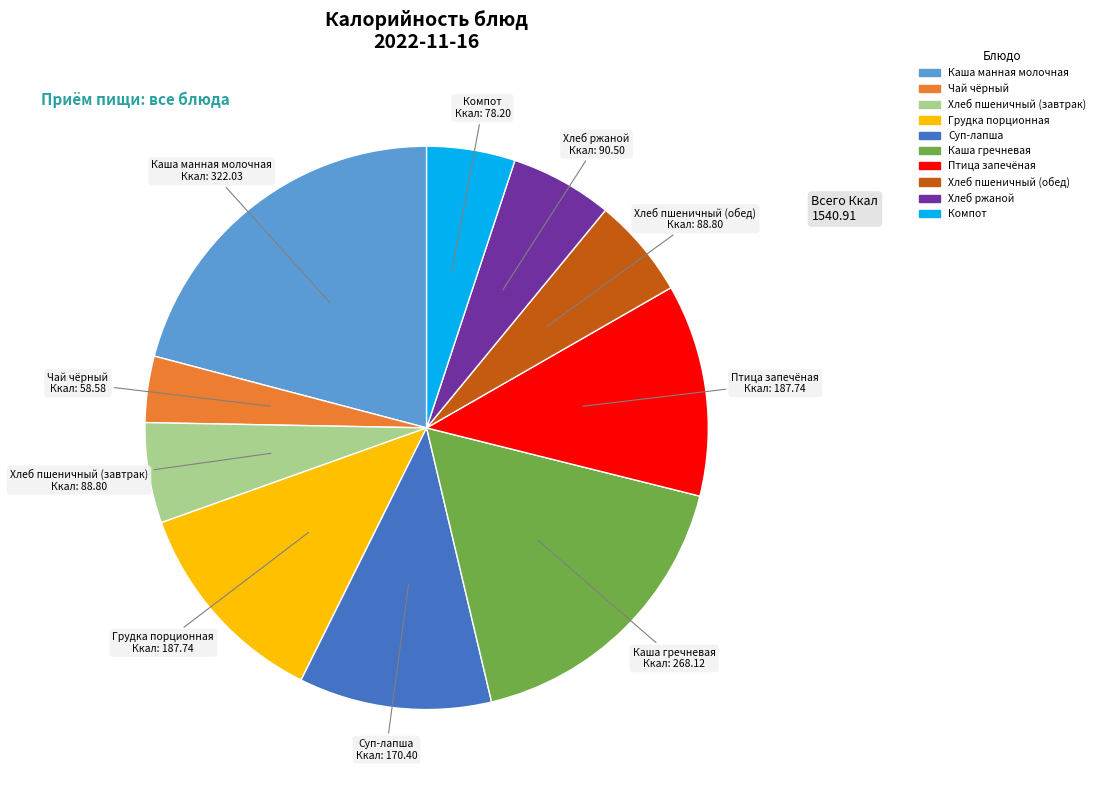

Is Хлеб пшеничный (обед) the majority of the pie?

No